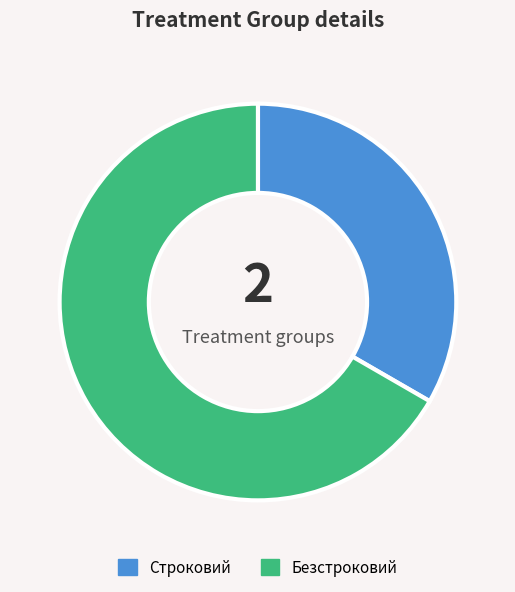

Rank the categories by value from lowest to highest.

Строковий, Безстроковий